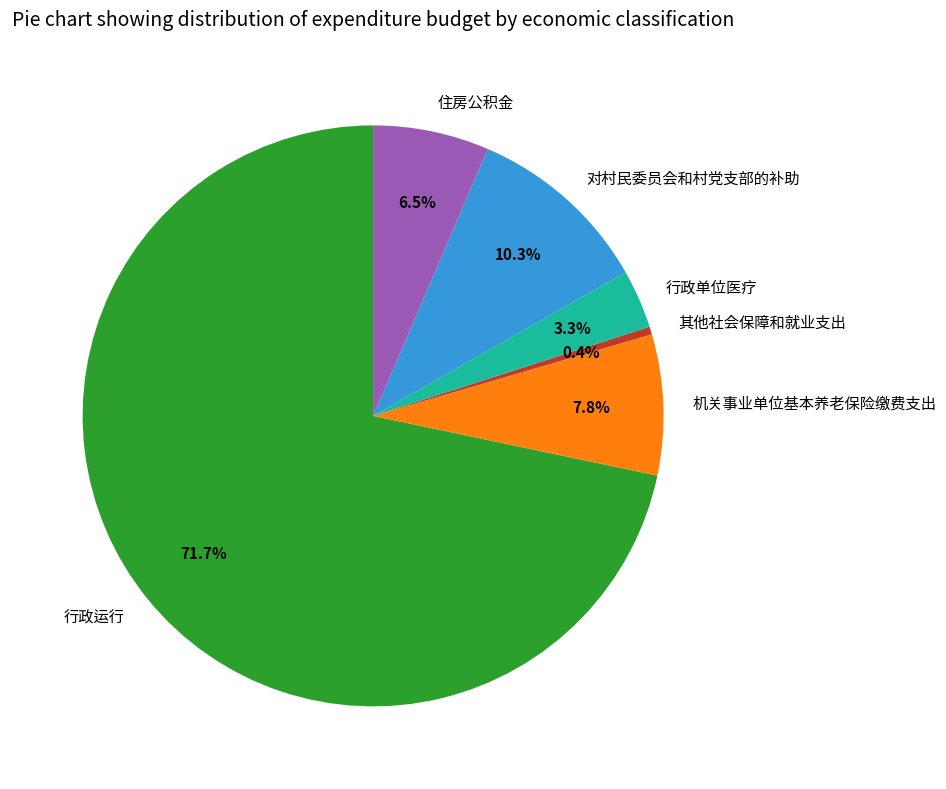

Does any single category account for the majority?

Yes